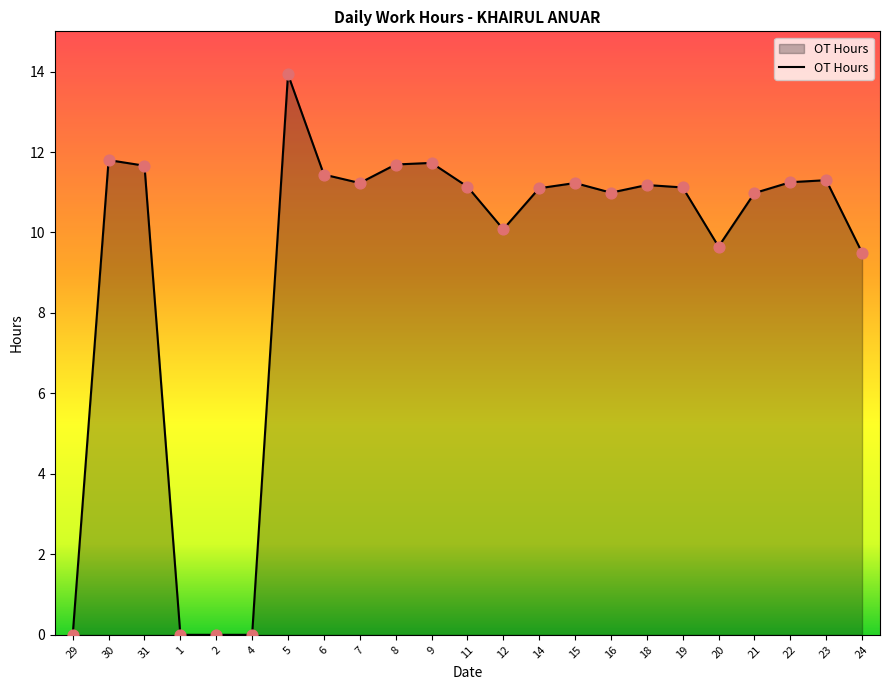

What is the change in value from 8 to 19?

-0.6